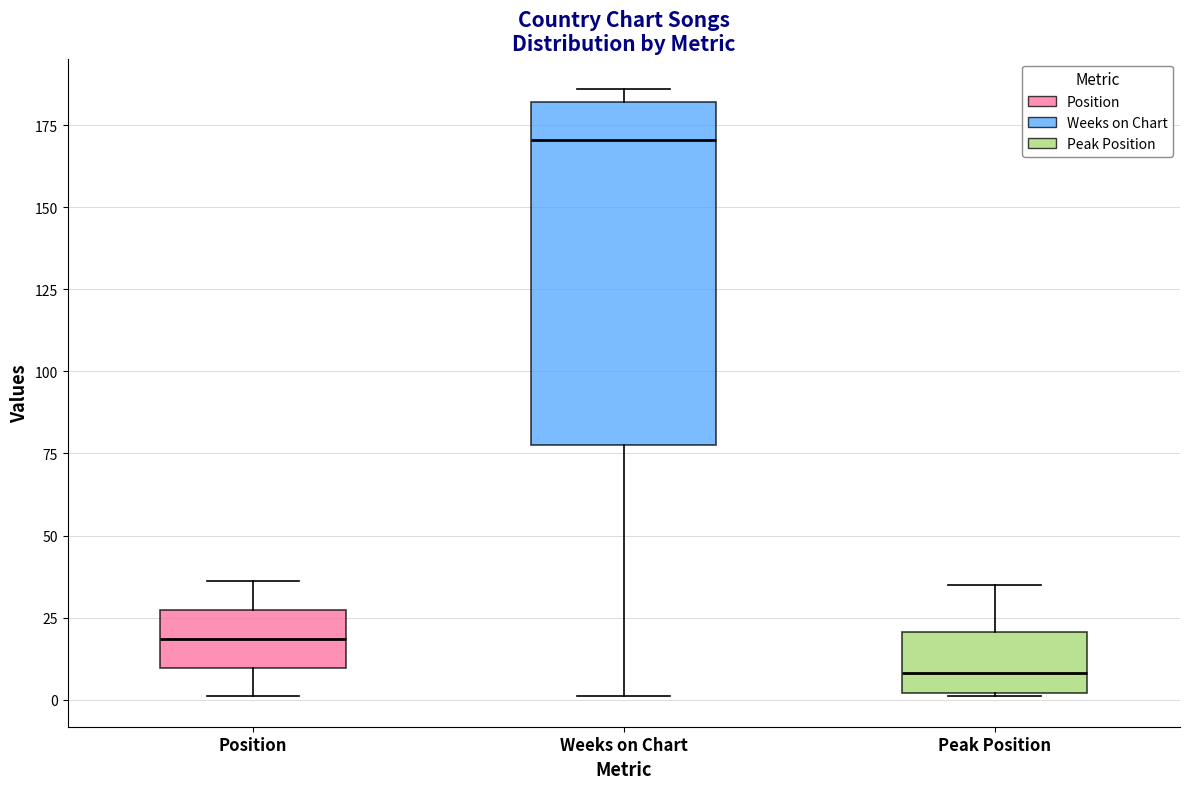

Reading left to right, read every box against the y-axis: the position of its median line, the range the box covers, and the ends of its whiskers. The values are not printed on the chart, so give them approximately, as read against the axis.

Position: median 20, box 10 to 25, whiskers 0 to 35
Weeks on Chart: median 170, box 80 to 180, whiskers 0 to 185
Peak Position: median 10, box 0 to 20, whiskers 0 to 35